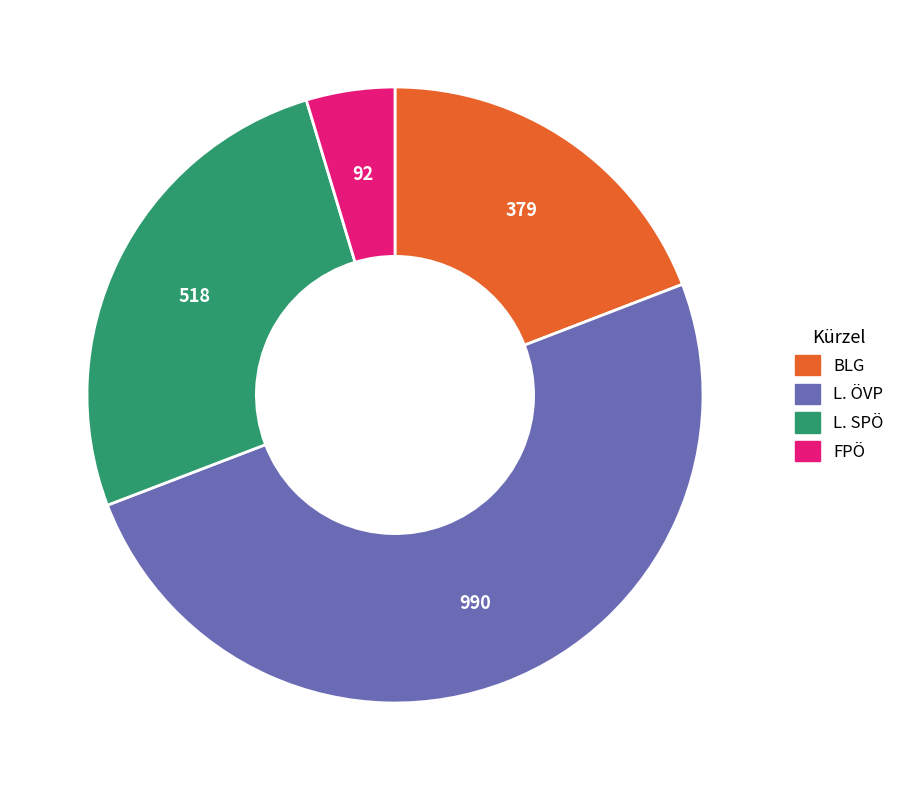

Rank the categories by value from lowest to highest.

FPÖ, BLG, L. SPÖ, L. ÖVP